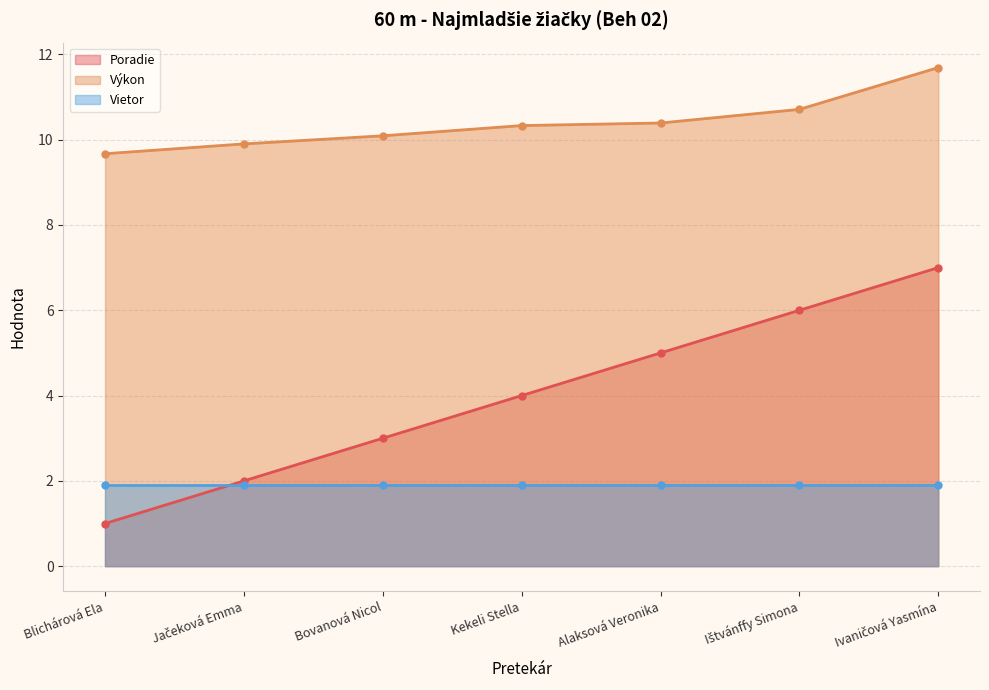

What value does the Výkon series have at Alaksová Veronika?

10.4